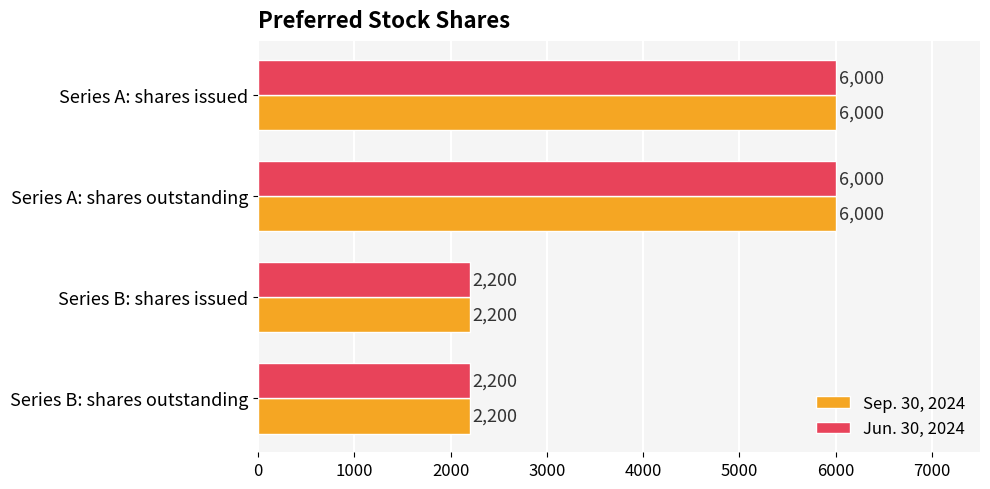

What are all the series names shown in the legend?

Sep. 30, 2024, Jun. 30, 2024